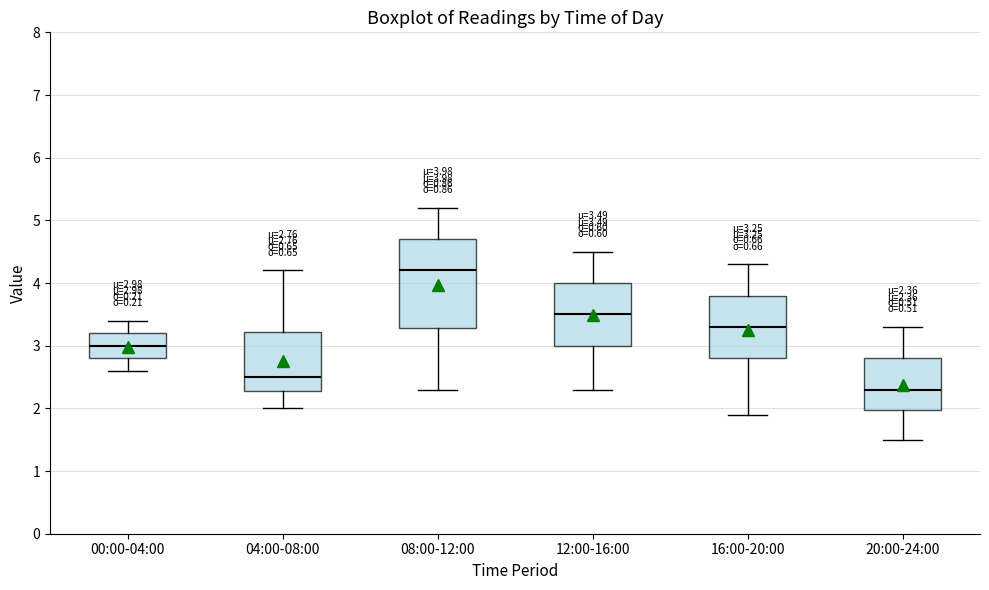

Which box's median line is the lowest?

20:00-24:00